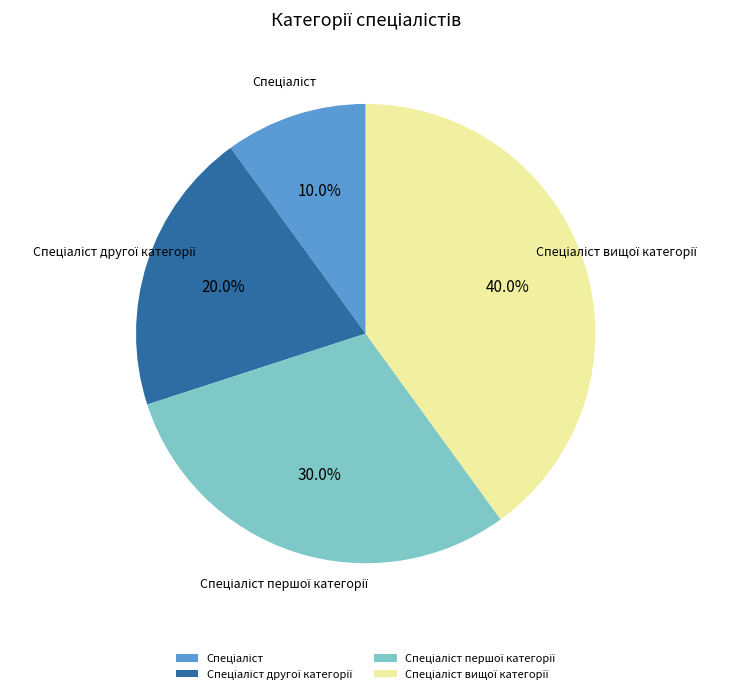

Is there a majority slice in this chart?

No